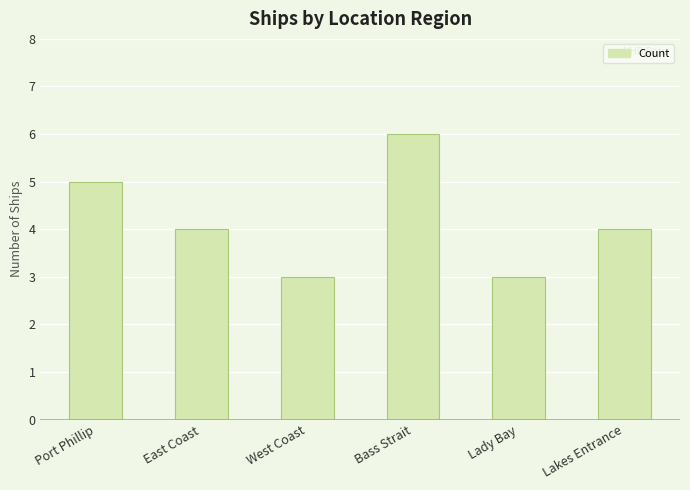

What is the difference between the values at East Coast and Lady Bay?

1